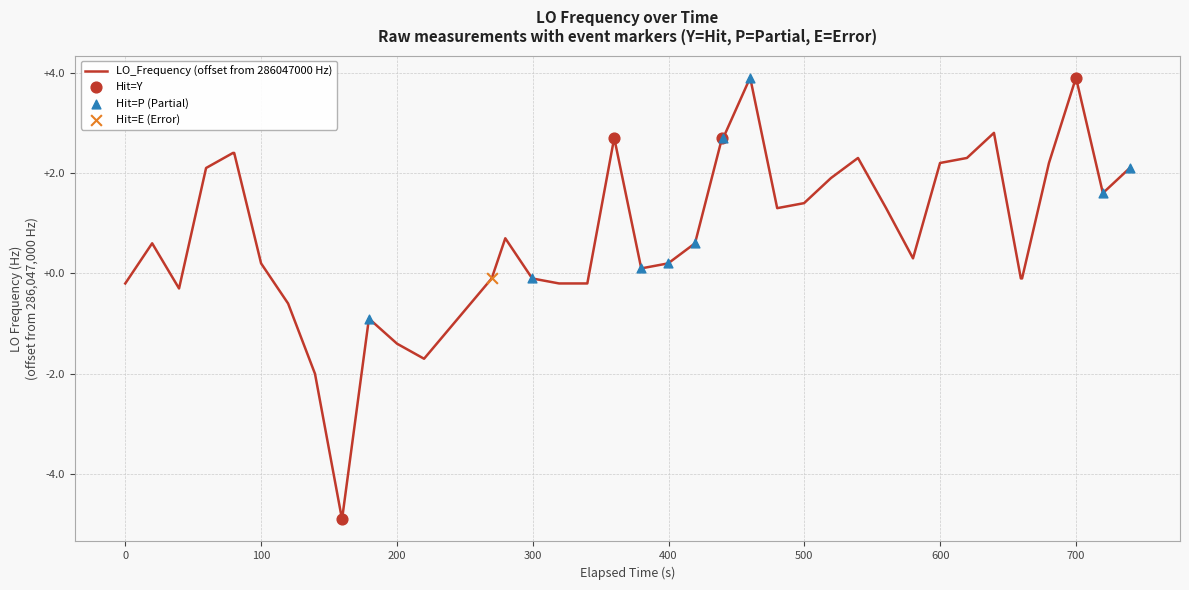

What is the difference between the maximum and minimum values?

8.8